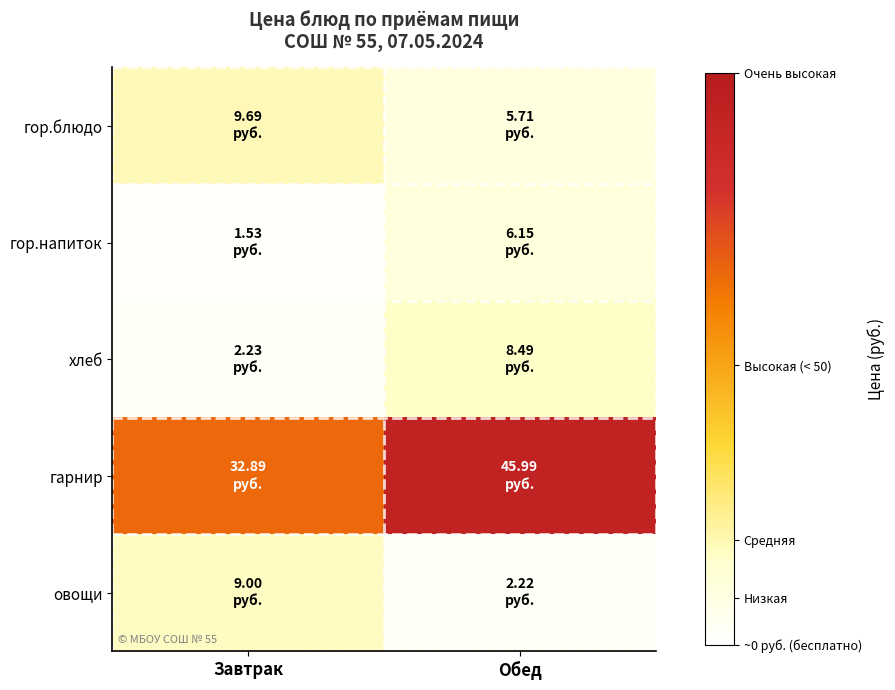

Which category has the highest value across all series?

Обед